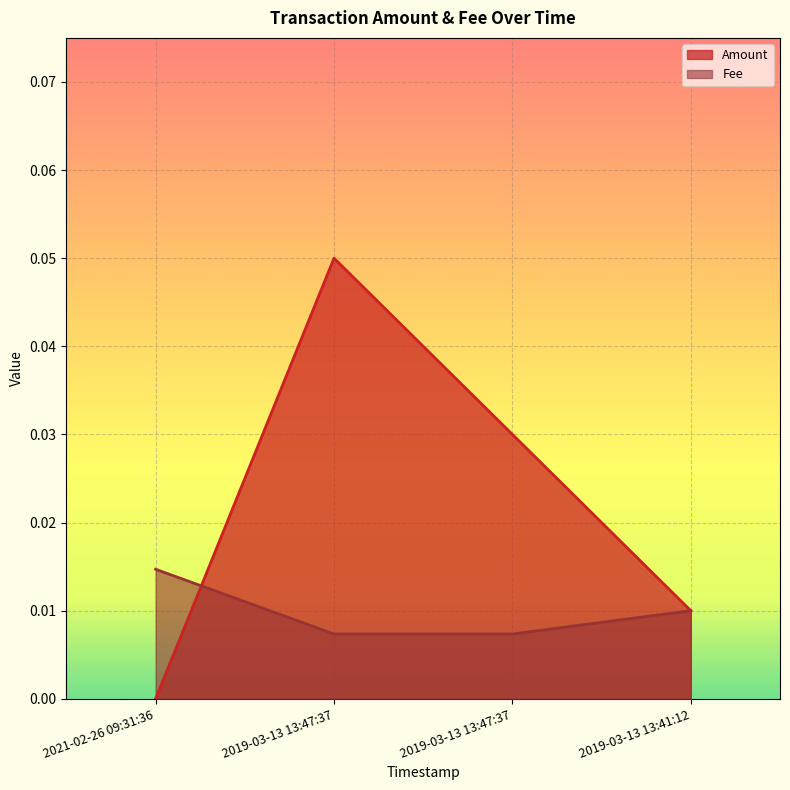

True or false: Fee has more than 0 points higher than both neighbors.

False